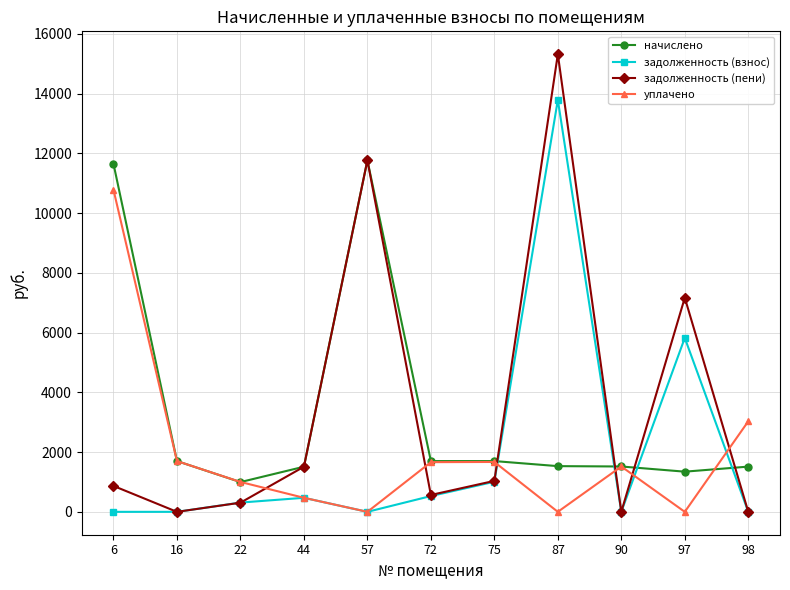

Is the value of уплачено at 90 greater than the value of начислено at 72?

No